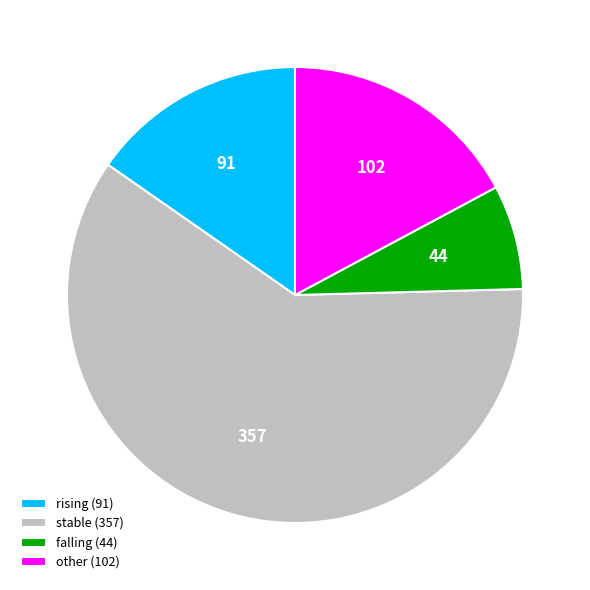

Is there any slice that represents more than half of the pie?

Yes